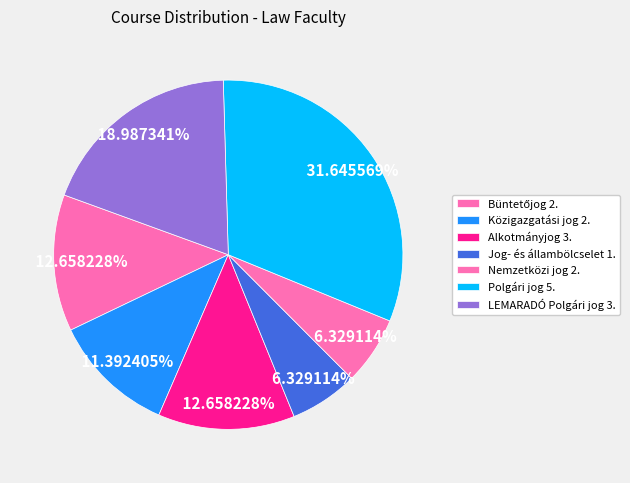

How many slices are in this pie chart?

7